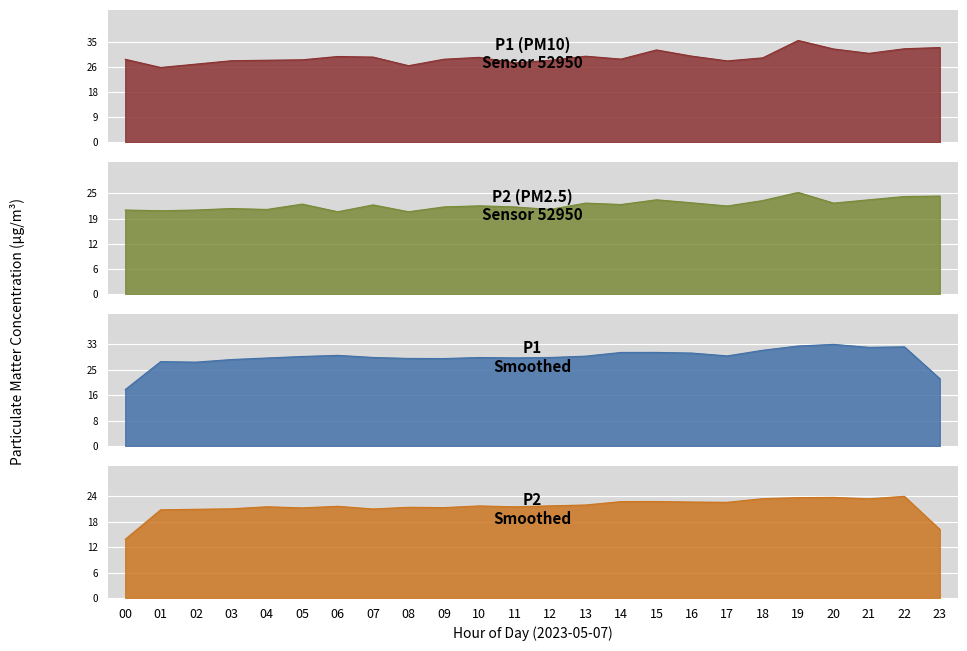

Reading right to left, extract all data points from this chart.

P1: 23=32.9	22=32.5	21=30.9	20=32.4	19=35.4	18=29.3	17=28.3	16=29.9	15=32.1	14=28.9	13=29.9	12=28.5	11=27.6	10=29.5	09=28.9	08=26.6	07=29.6	06=29.8	05=28.6	04=28.5	03=28.3	02=27.1	01=26.0	00=28.8
P2: 23=24.4	22=24.2	21=23.4	20=22.6	19=25.2	18=23.2	17=21.9	16=22.7	15=23.4	14=22.2	13=22.6	12=21.0	11=21.6	10=21.9	09=21.6	08=20.4	07=22.1	06=20.4	05=22.4	04=21.0	03=21.2	02=20.9	01=20.7	00=20.9